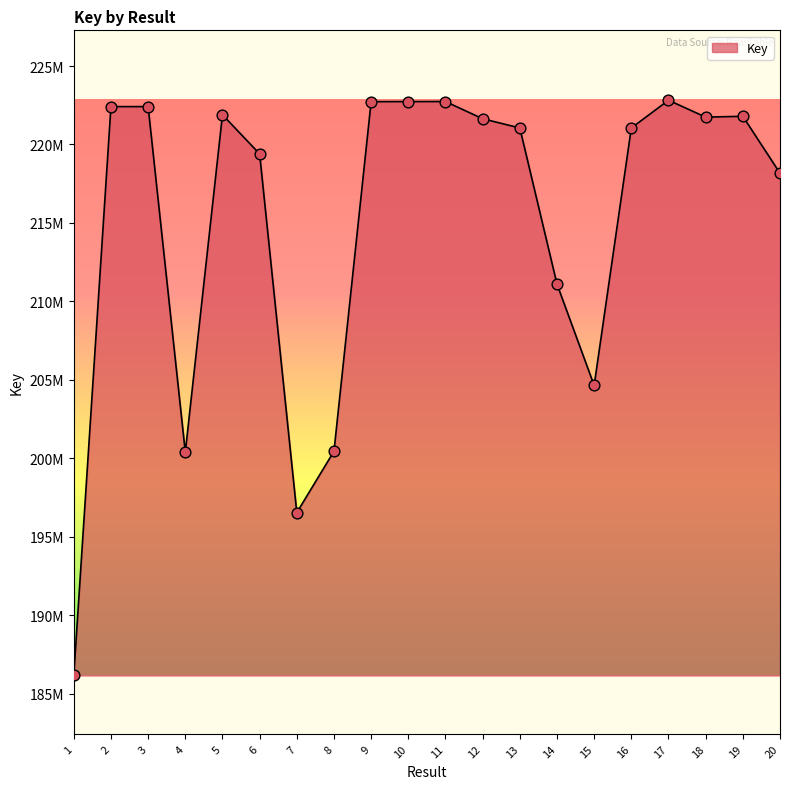

Approximately how many times larger is the value at 15 compared to 10?

0.9